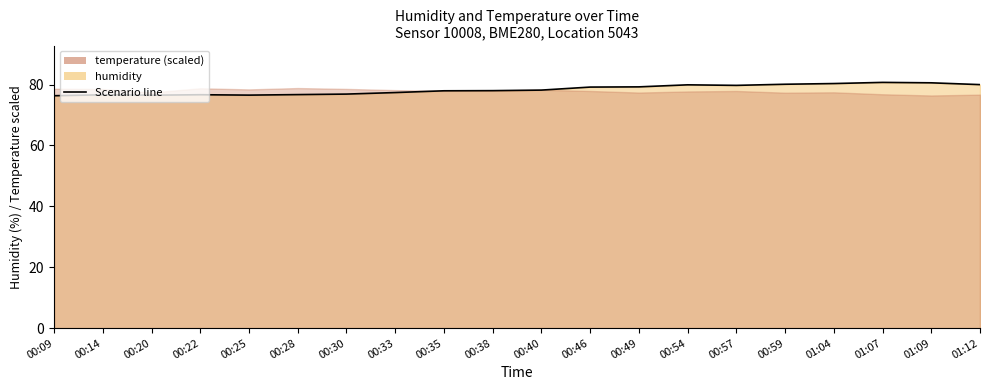

Is it true that the value at 00:40 is 42.8?

False